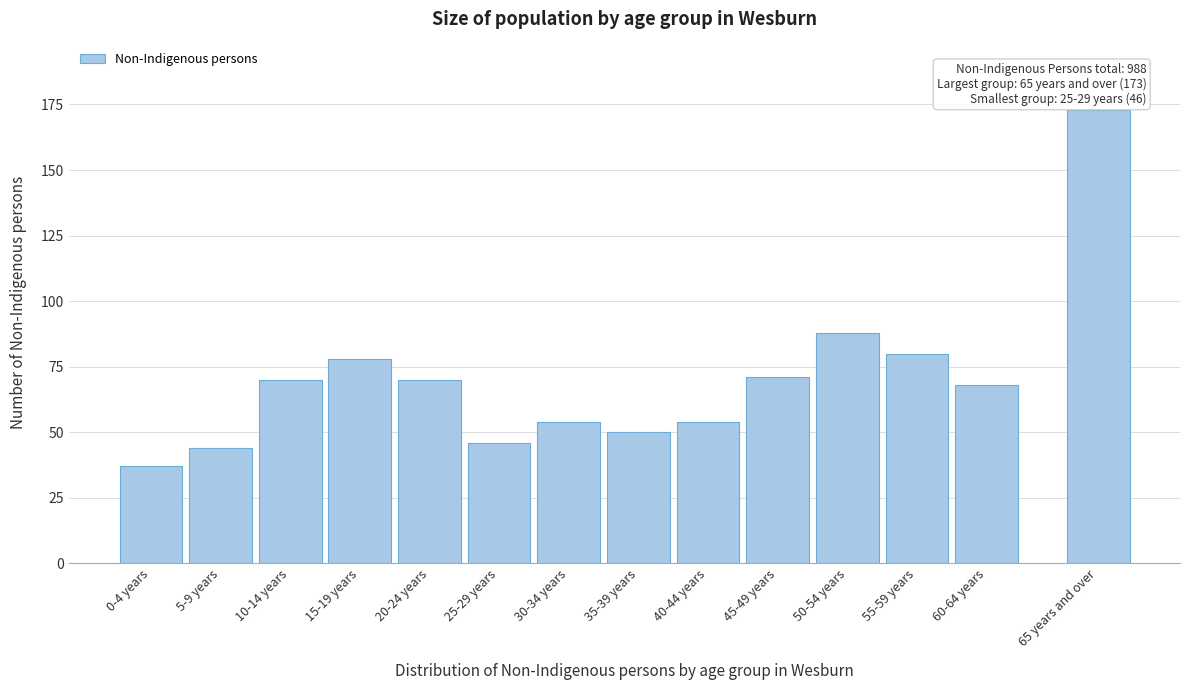

Reading left to right, transcribe all the data shown in this chart.

0-4 years=37	5-9 years=44	10-14 years=70	15-19 years=78	20-24 years=70	25-29 years=46	30-34 years=54	35-39 years=50	40-44 years=54	45-49 years=71	50-54 years=88	55-59 years=80	60-64 years=68	65 years and over=173